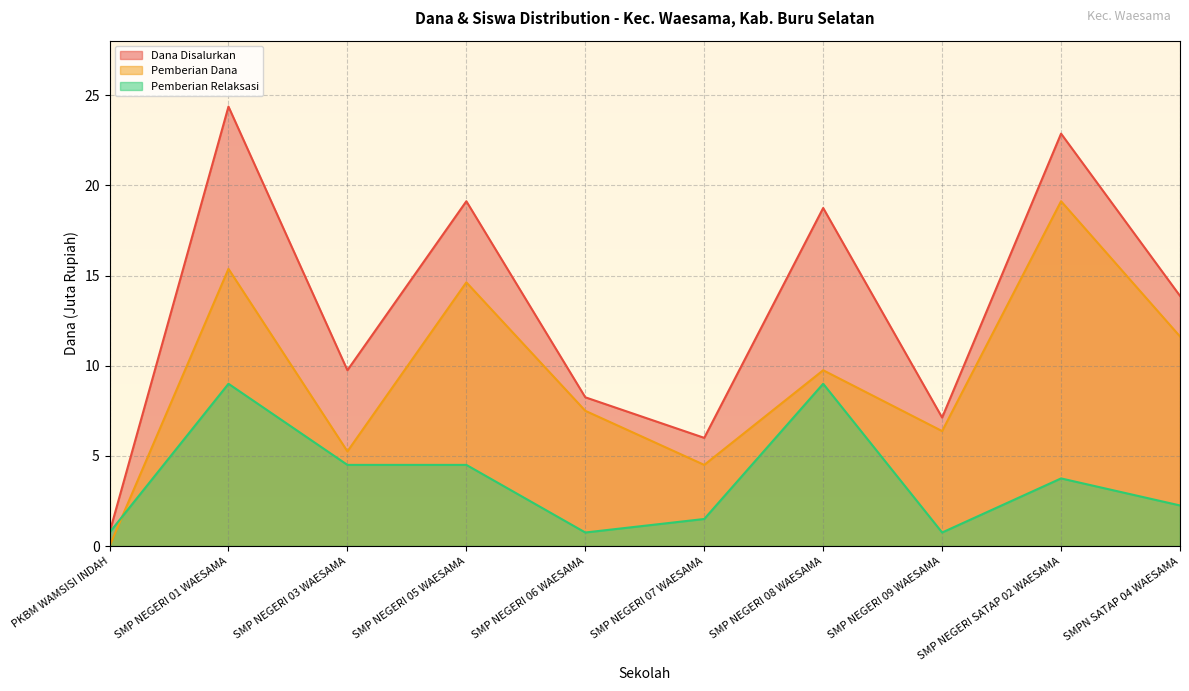

At how many categories does at least one series exceed 18?

4